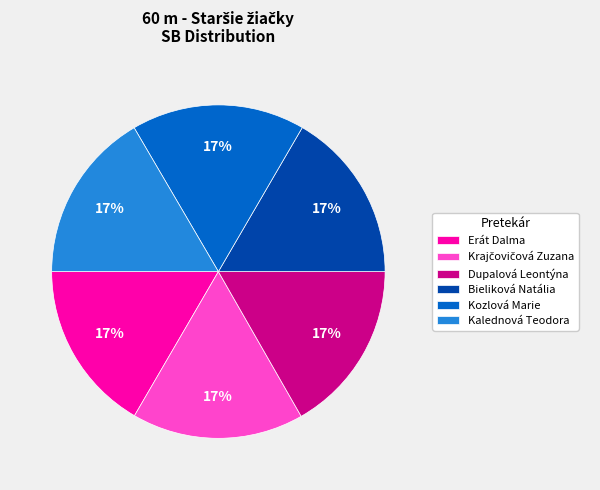

Is Bieliková Natália the majority of the pie?

No